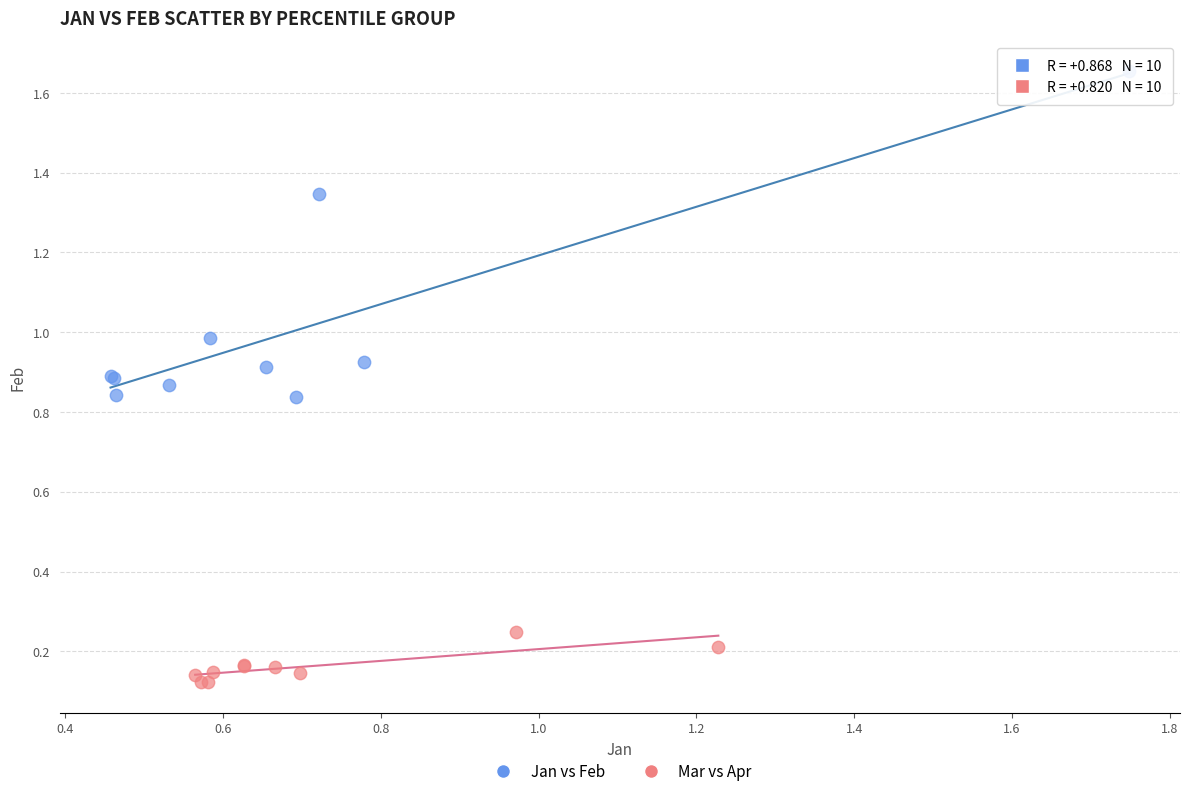

Which series contains the lowest Y value?

Mar vs Apr